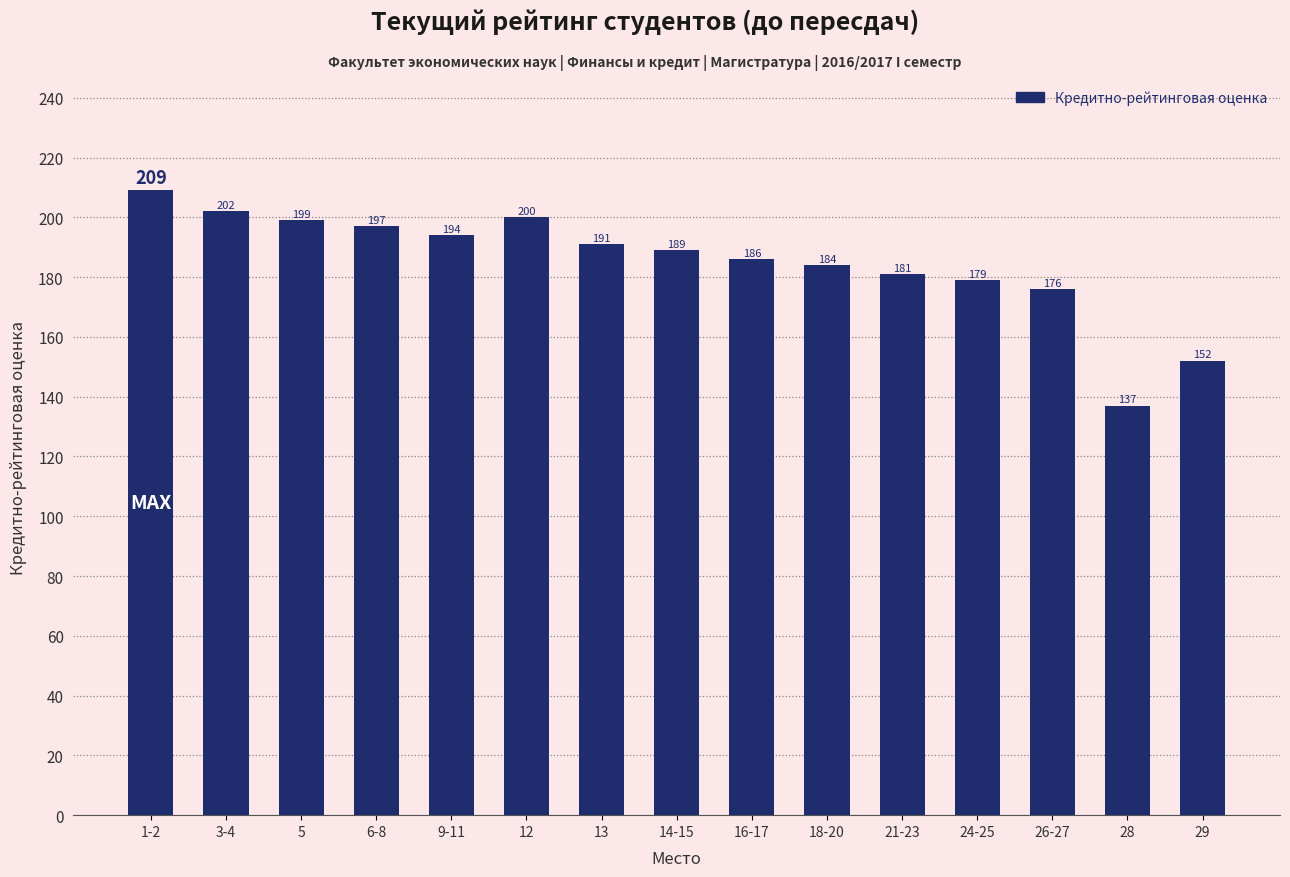

Rank the categories by value from highest to lowest.

1-2, 3-4, 12, 5, 6-8, 9-11, 13, 14-15, 16-17, 18-20, 21-23, 24-25, 26-27, 29, 28